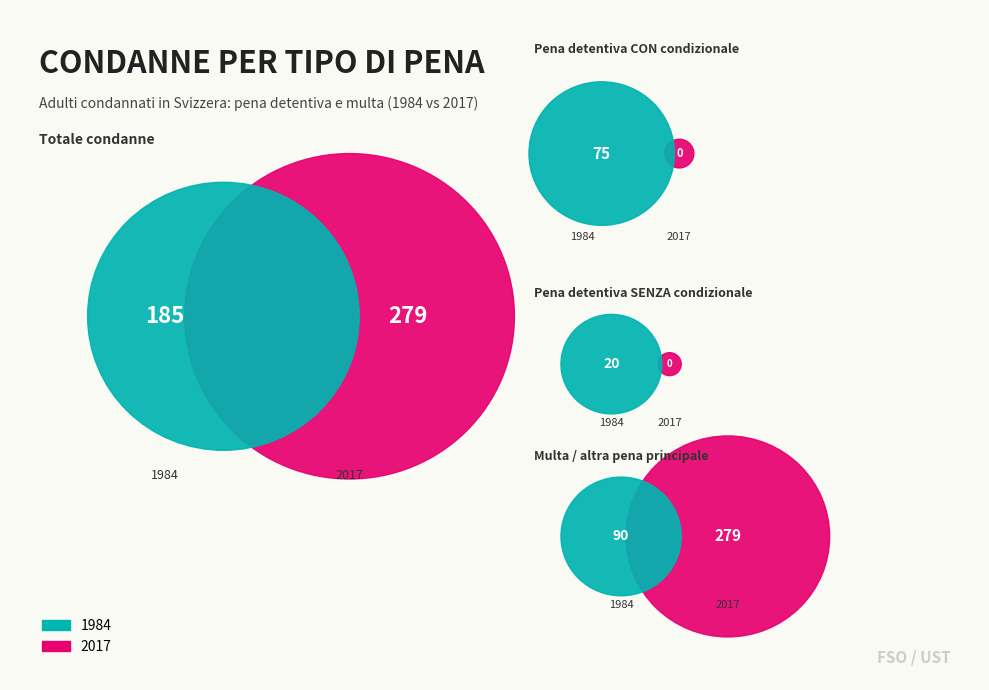

Does any single category account for the majority?

Yes